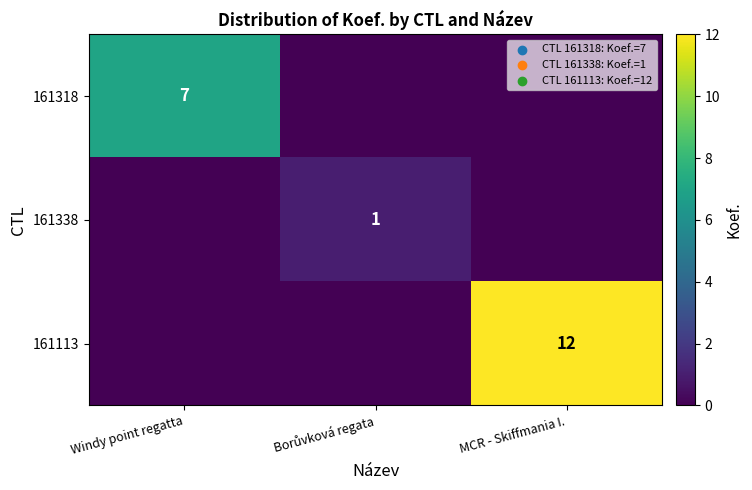

At how many categories does at least one series exceed 0?

3